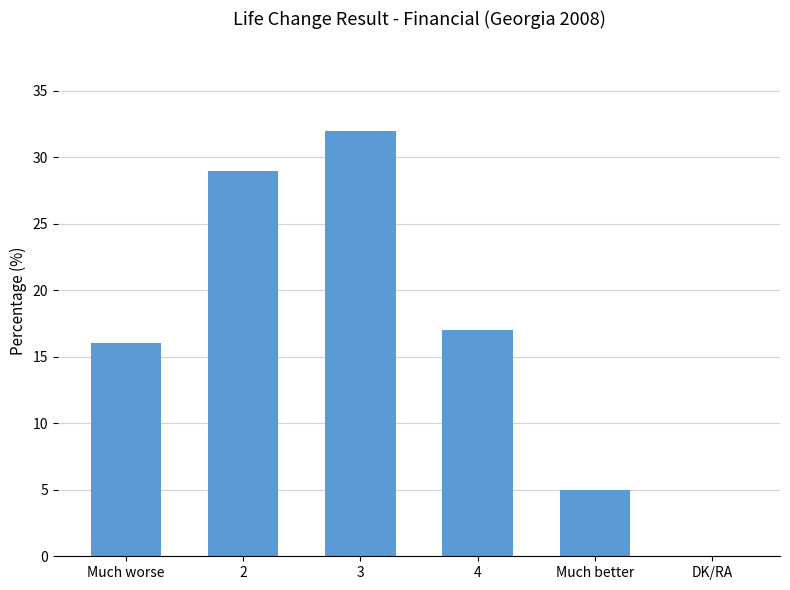

Read the value at 3.

32